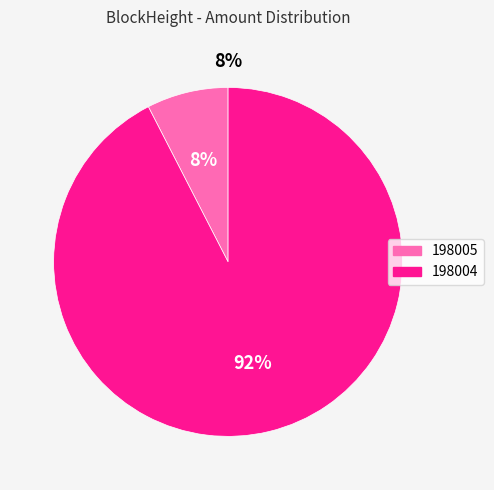

Count the number of slices in the pie.

2